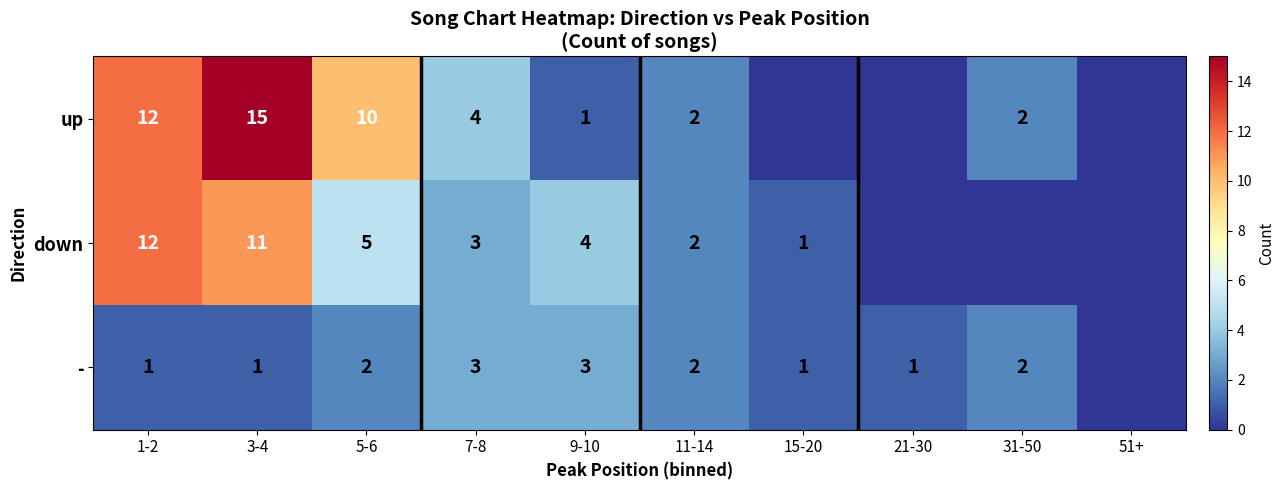

What is the total value across all series at 3-4?

27